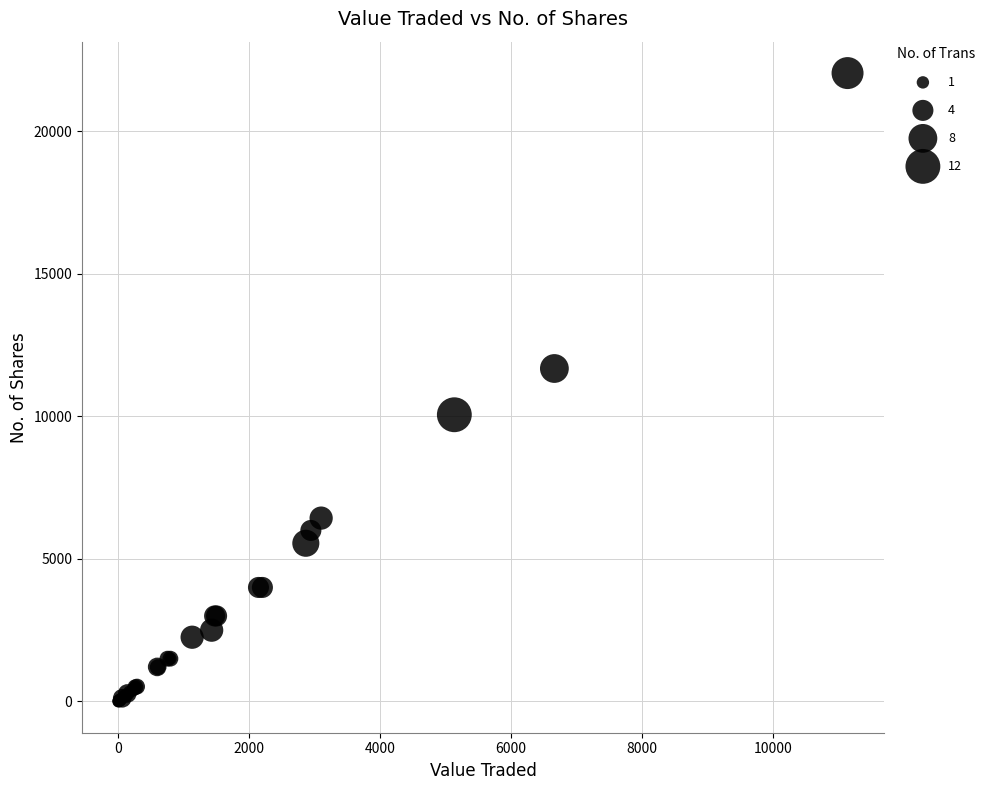

What Y value in the scatter plot is closest to 11027?

11683